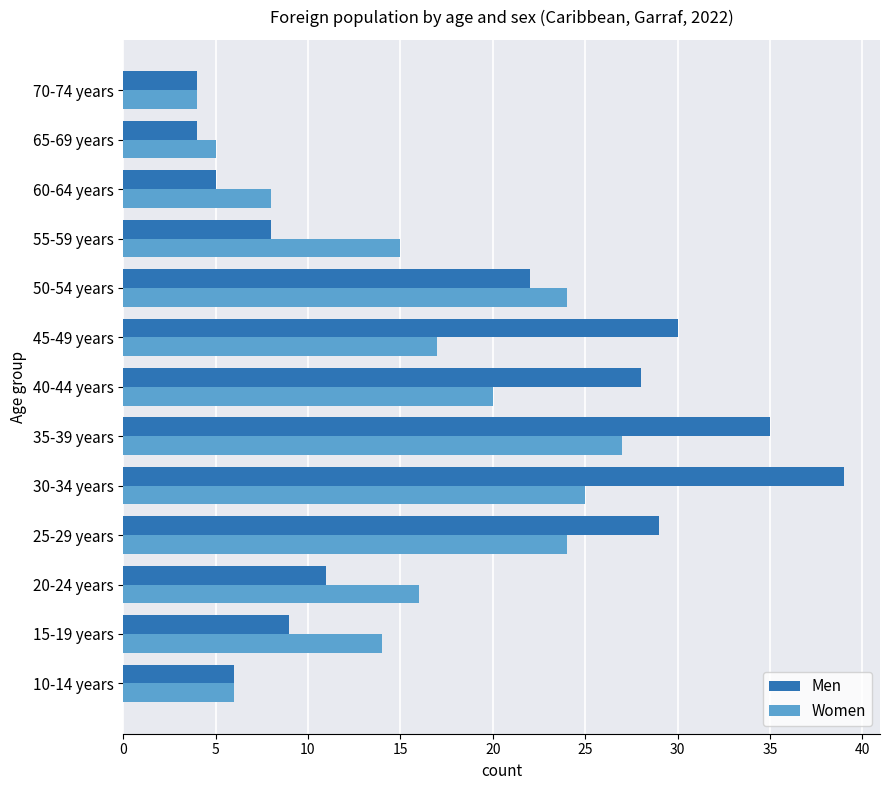

Which category has the highest value in the Women series?

35-39 years